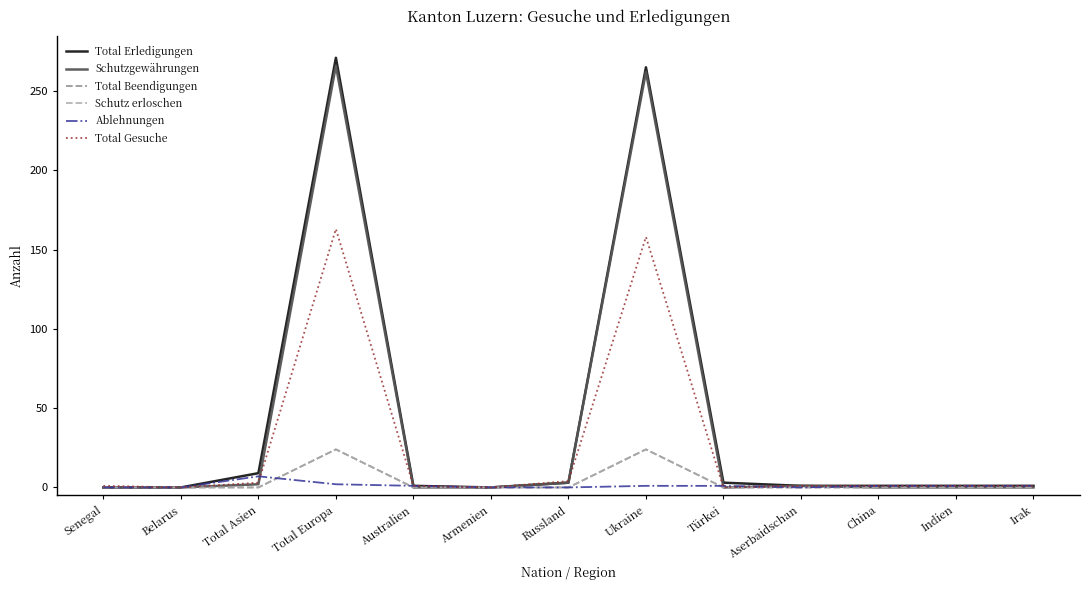

Which series changed the most between Australien and Irak?

Total Erledigungen